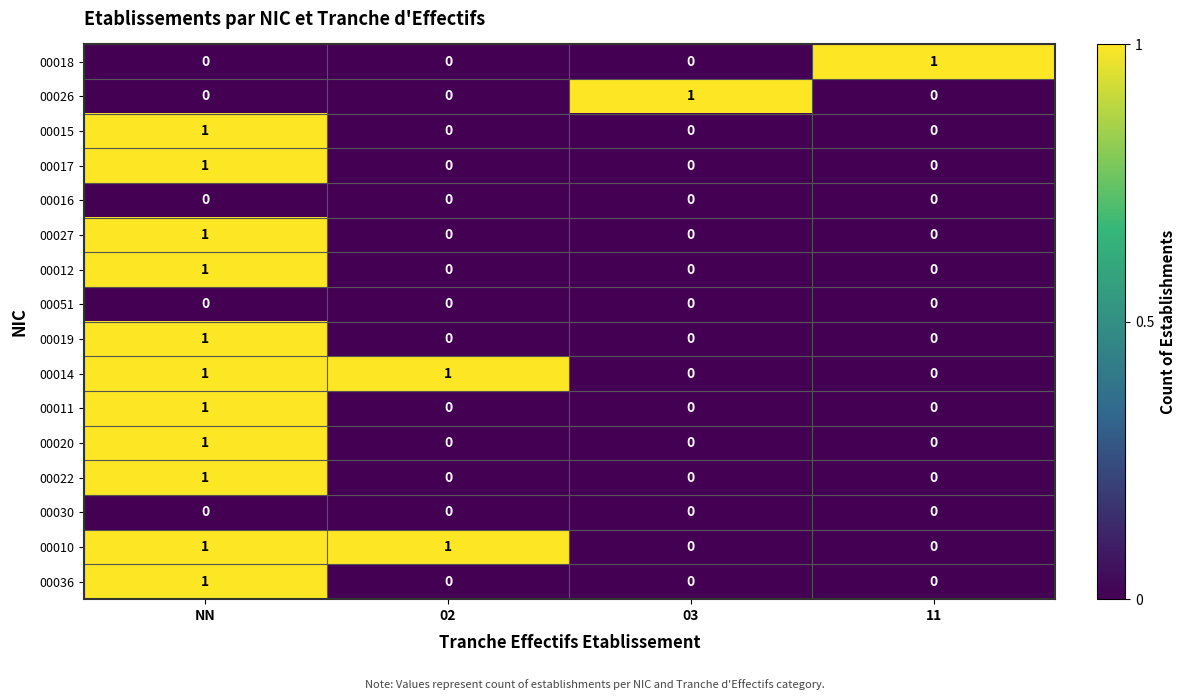

What is the difference between the highest and lowest values at 02?

1